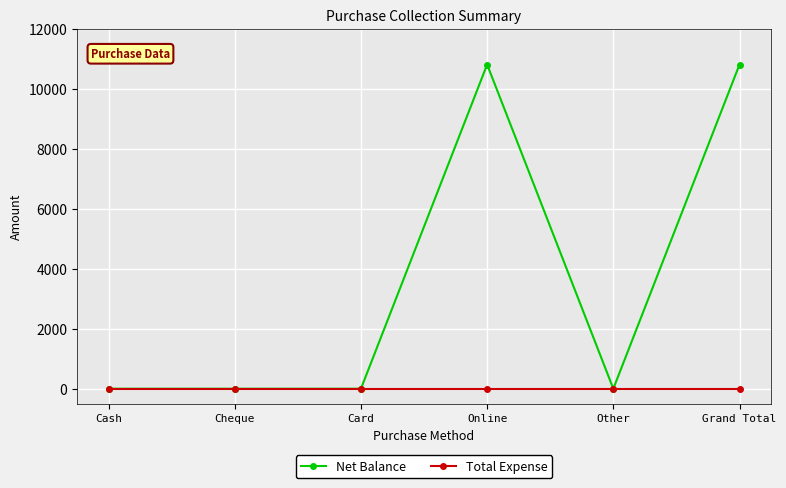

Is it true that Net Balance equals 5521 at Cheque?

False